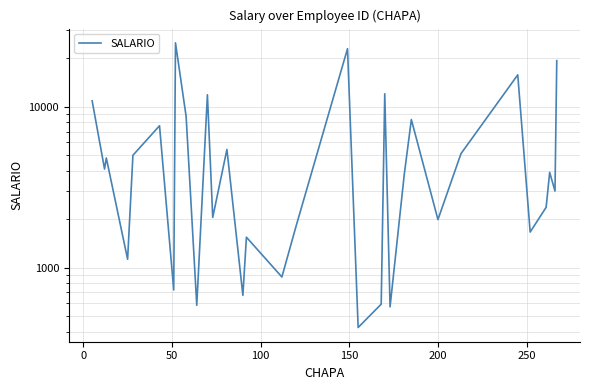

How many points are lower than both their immediate neighbors (excluding endpoints)?

12